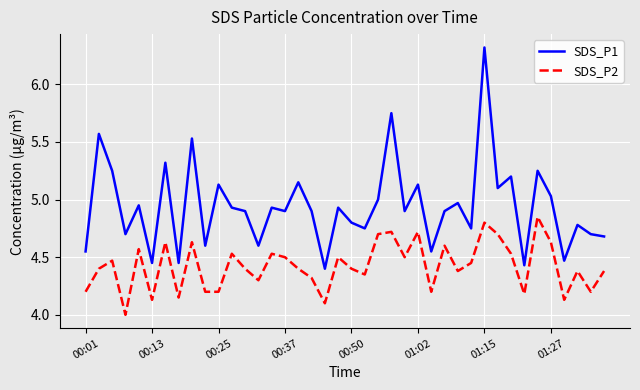

True or false: SDS_P1 and SDS_P2 cross at least once.

False